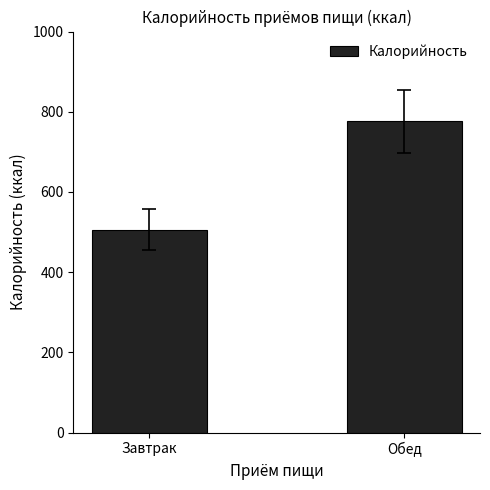

Is it true that the value at Обед is 776?

True